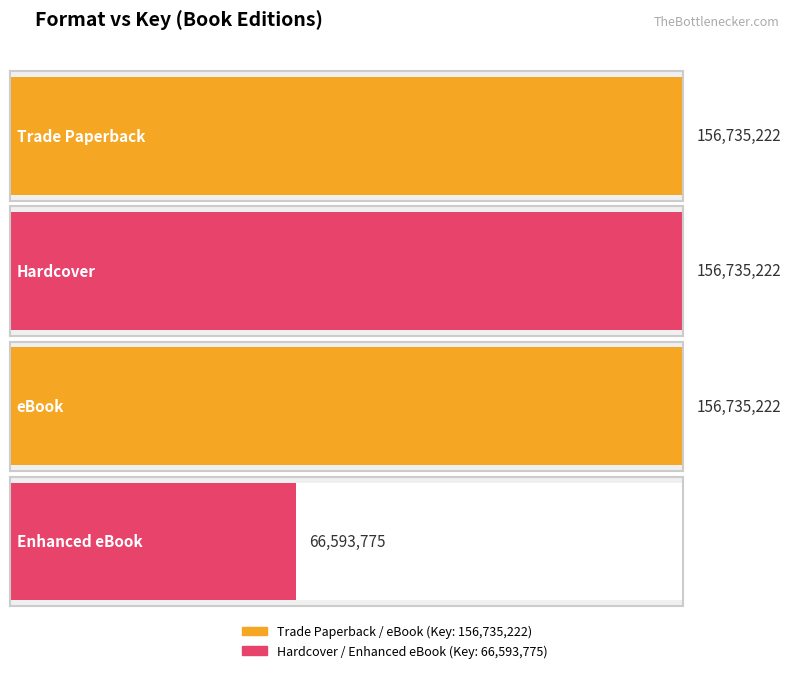

What is the label of the 1st bar from the right?

Enhanced eBook